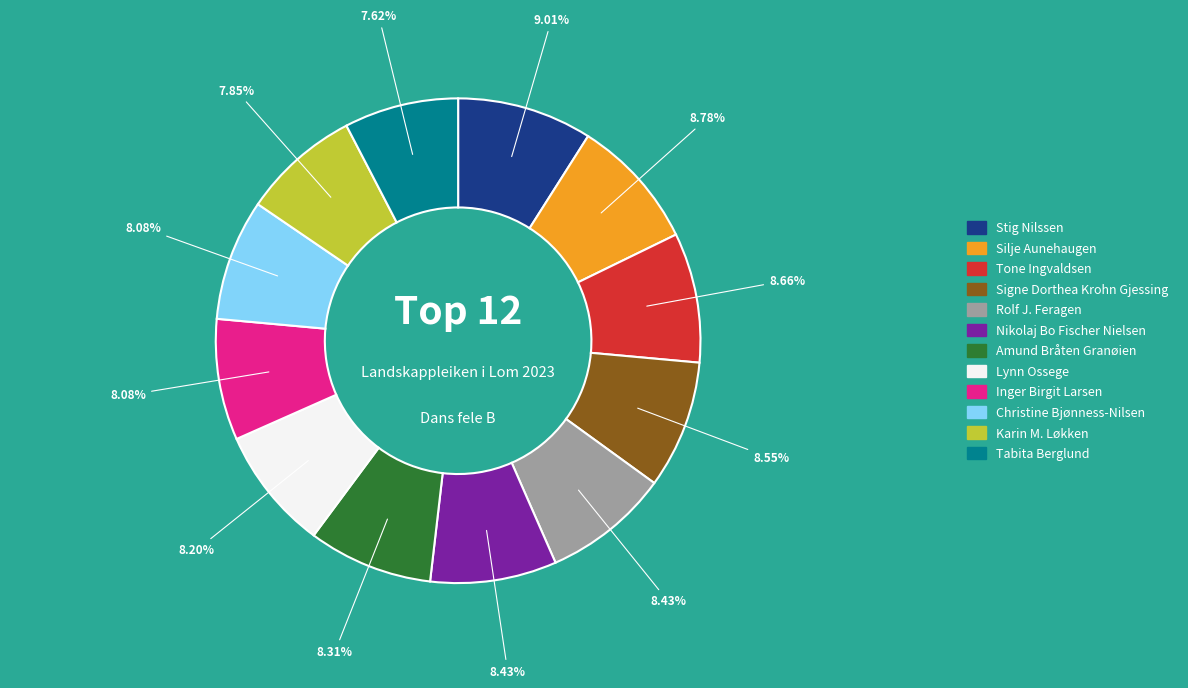

Is there any slice that represents more than half of the pie?

No